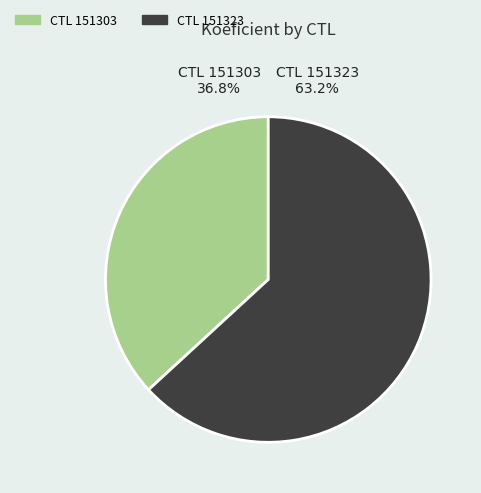

Count the number of slices in the pie.

2